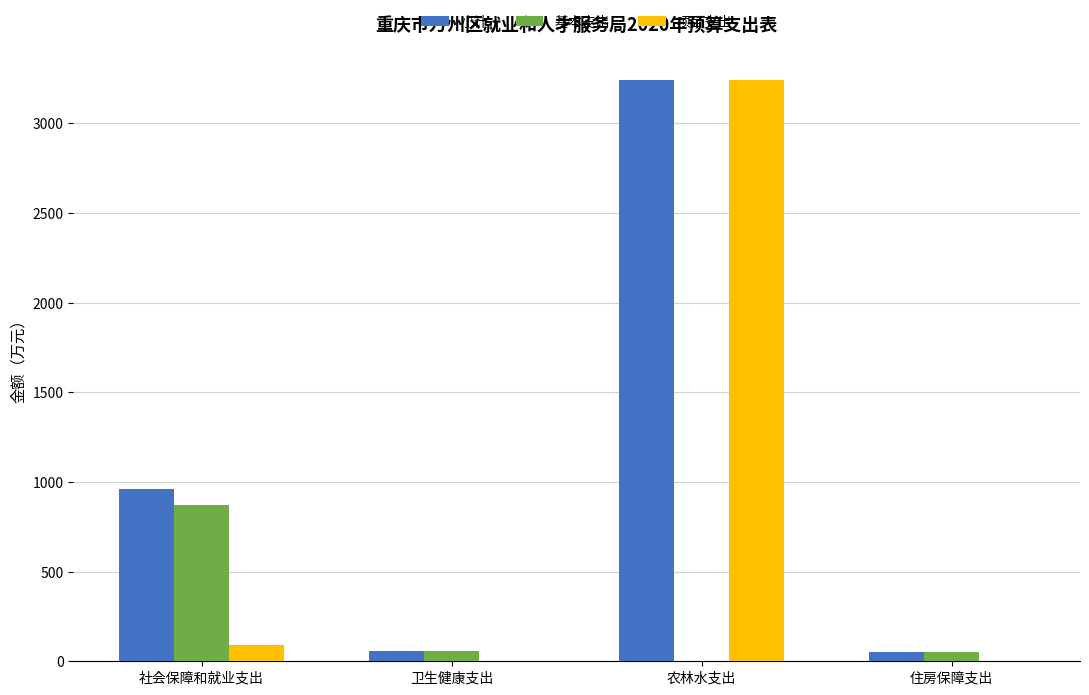

How many values in the 小计 series exceed 960?

2